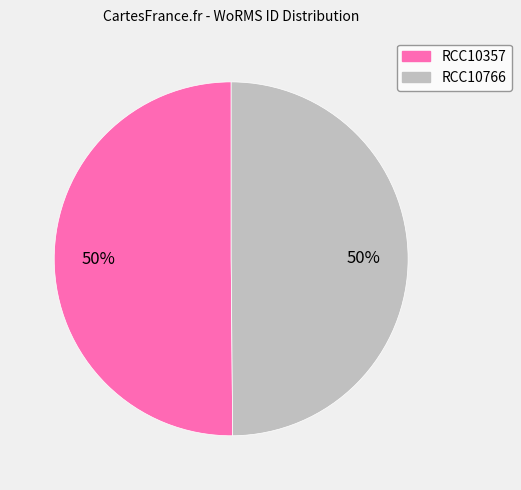

To the nearest percent, what is the combined percentage of RCC10357 and RCC10766?

100%